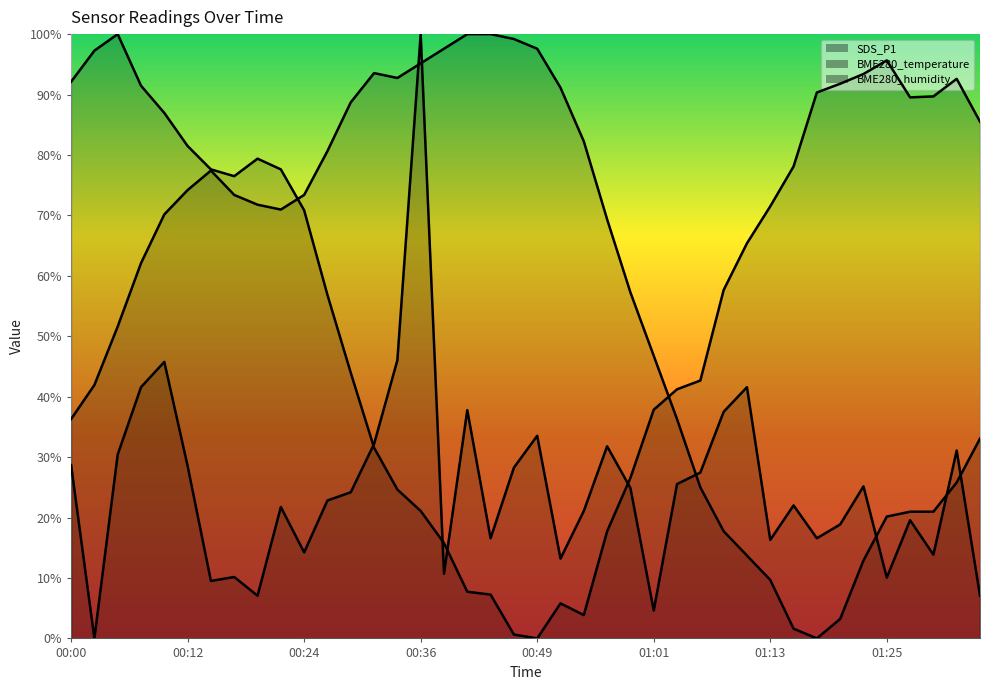

What is the value of the BME280_temperature point at the 16th from the left?

95.2